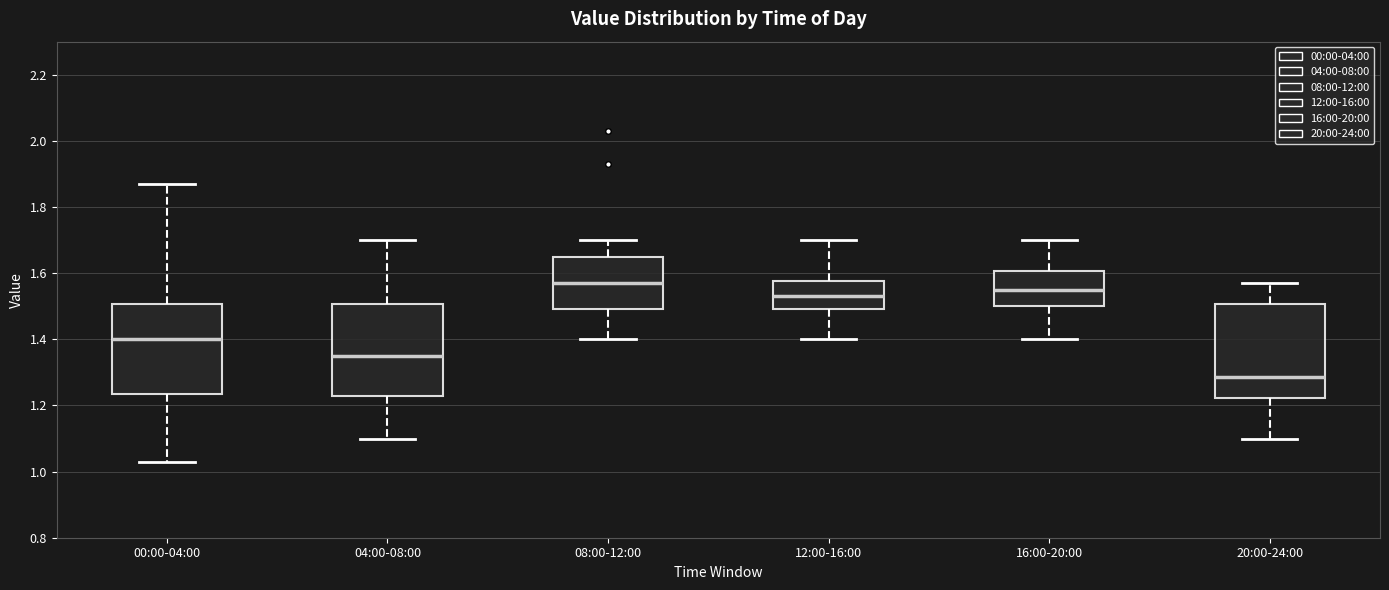

Reading left to right, transcribe this box plot: for each box, give where its median line is, the range the box spans, and where its two whiskers end, as read against the y-axis. The values are not printed on the chart, so give them approximately, as read against the axis.

00:00-04:00: median 1.40, box 1.24 to 1.50, whiskers 1.04 to 1.88
04:00-08:00: median 1.36, box 1.24 to 1.50, whiskers 1.10 to 1.70
08:00-12:00: median 1.58, box 1.50 to 1.64, whiskers 1.40 to 1.70
12:00-16:00: median 1.54, box 1.50 to 1.58, whiskers 1.40 to 1.70
16:00-20:00: median 1.56, box 1.50 to 1.60, whiskers 1.40 to 1.70
20:00-24:00: median 1.28, box 1.22 to 1.50, whiskers 1.10 to 1.58